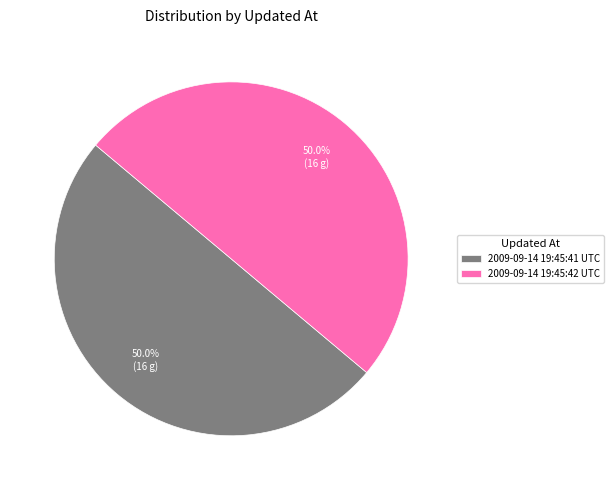

How many segments does this pie chart have?

2